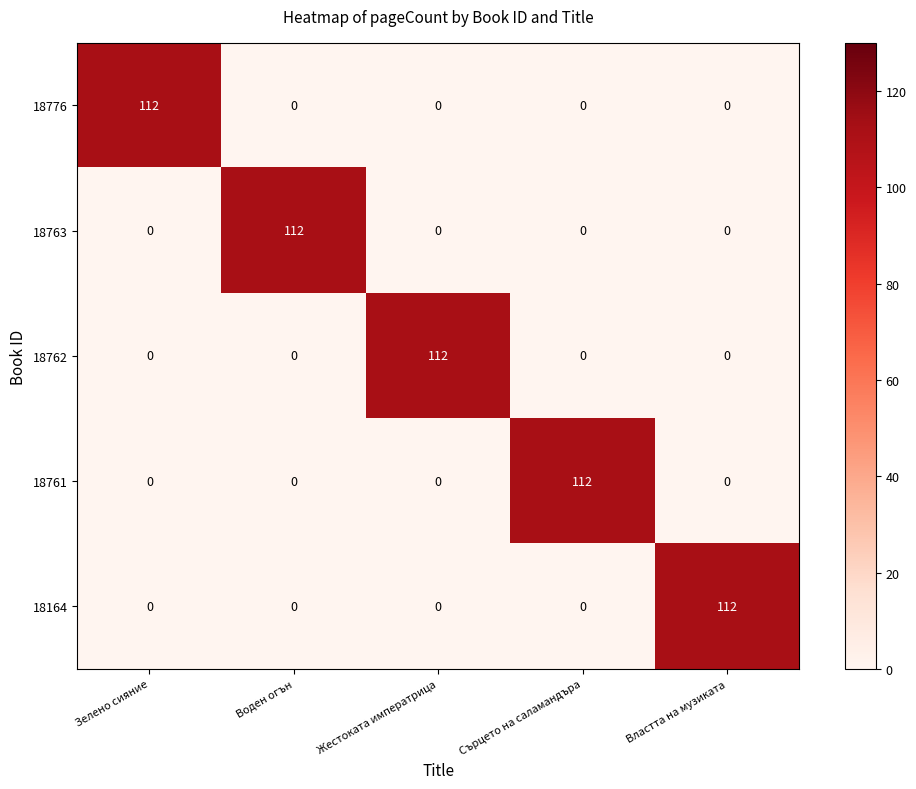

What is the spread (max minus min) of values at Зелено сияние?

112